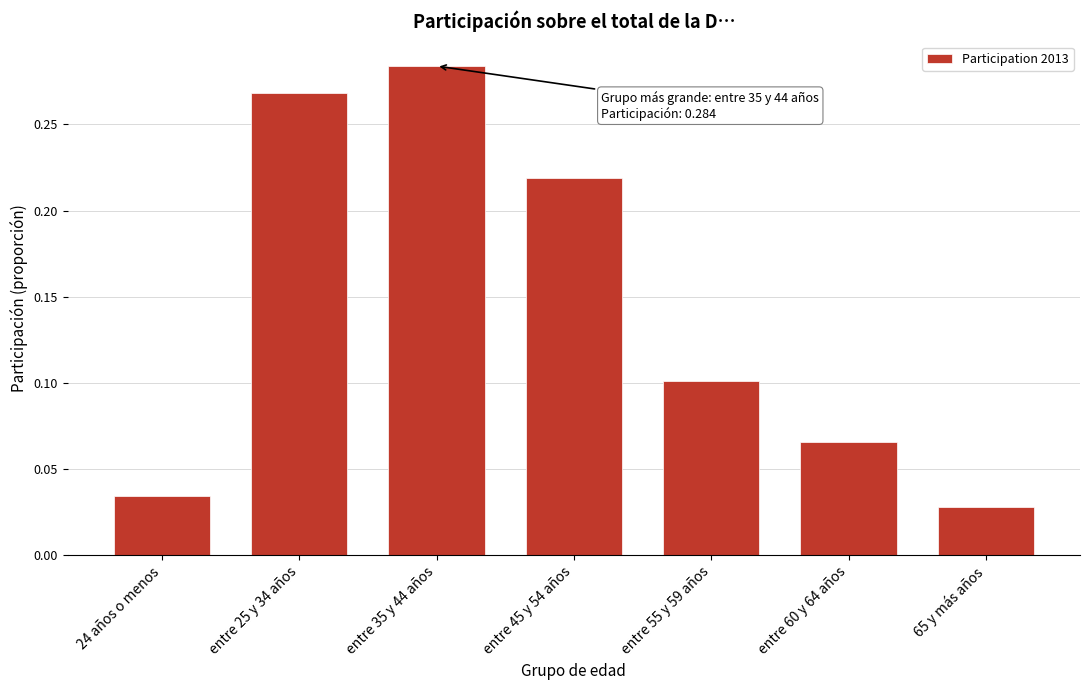

What is the label of the 2nd bar from the right?

entre 60 y 64 años